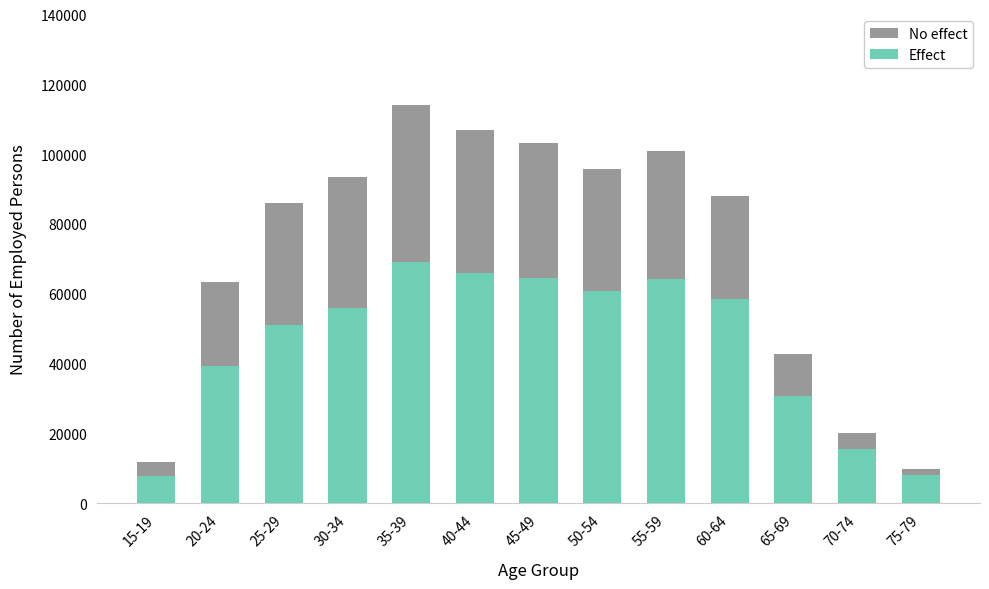

Count the number of categories in the chart.

13